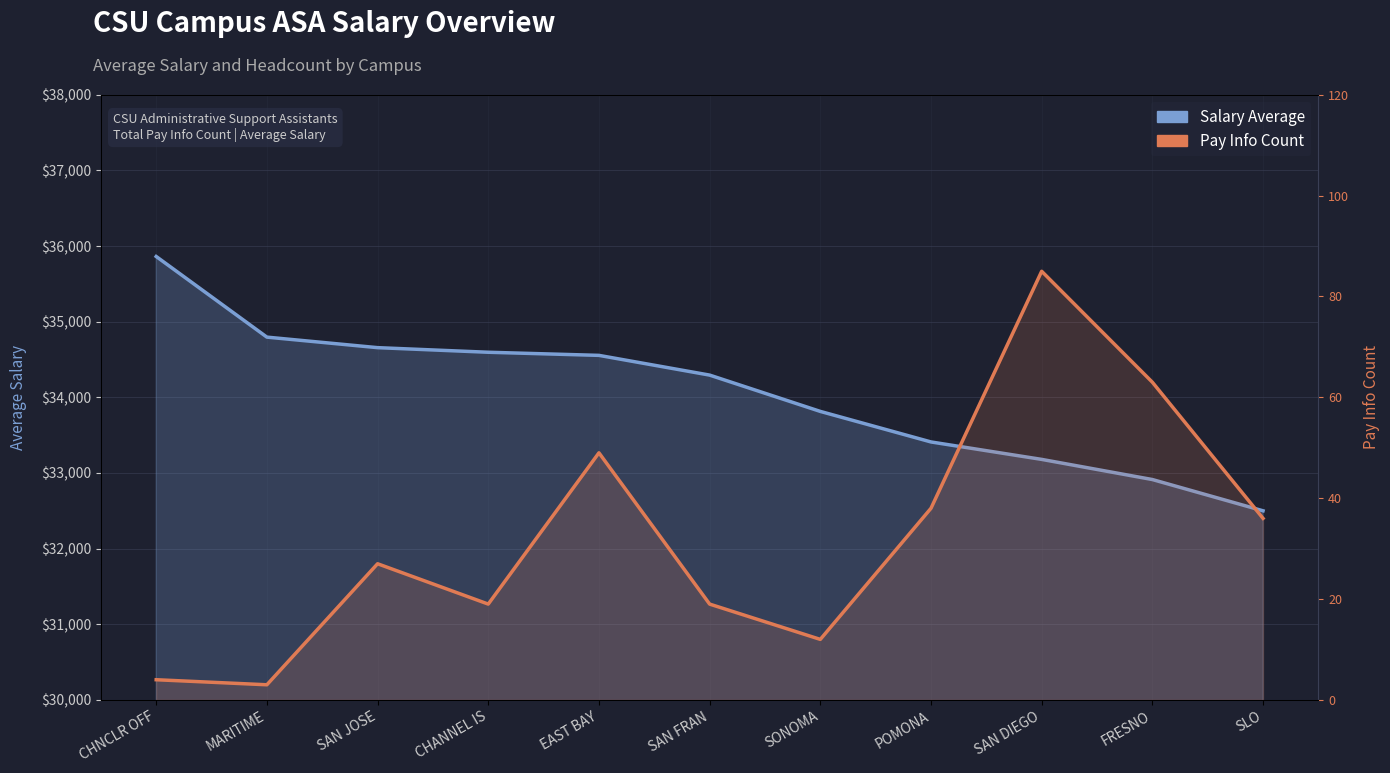

What is the maximum value for Salary Average?

35862.0